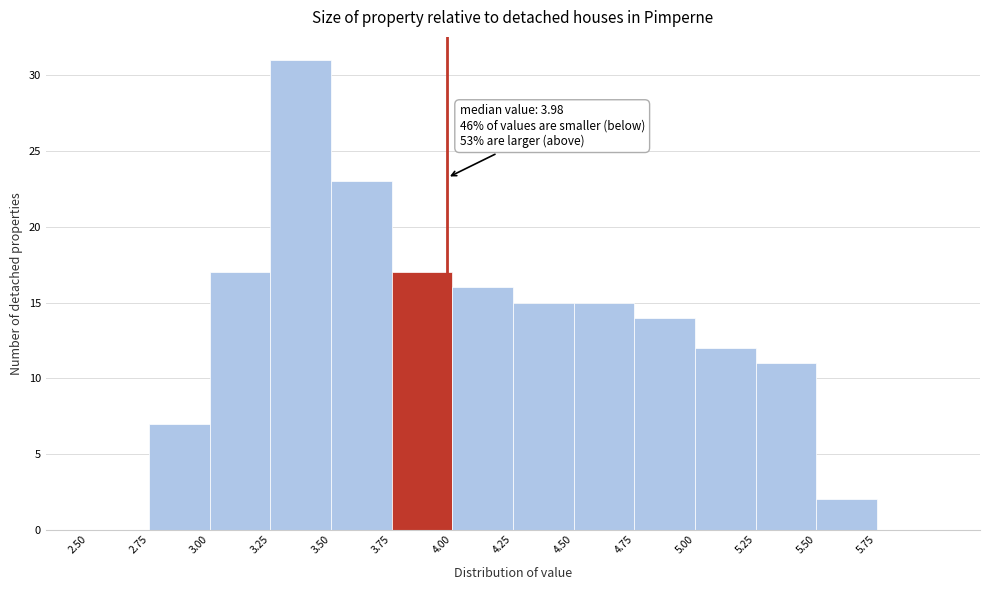

Over which range of the x-axis is the bar tallest?

3.25 to 3.50